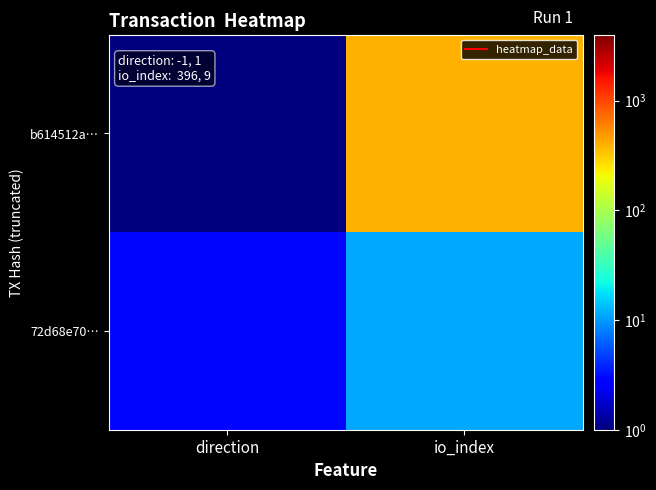

At which category is the sum across all series the highest?

io_index